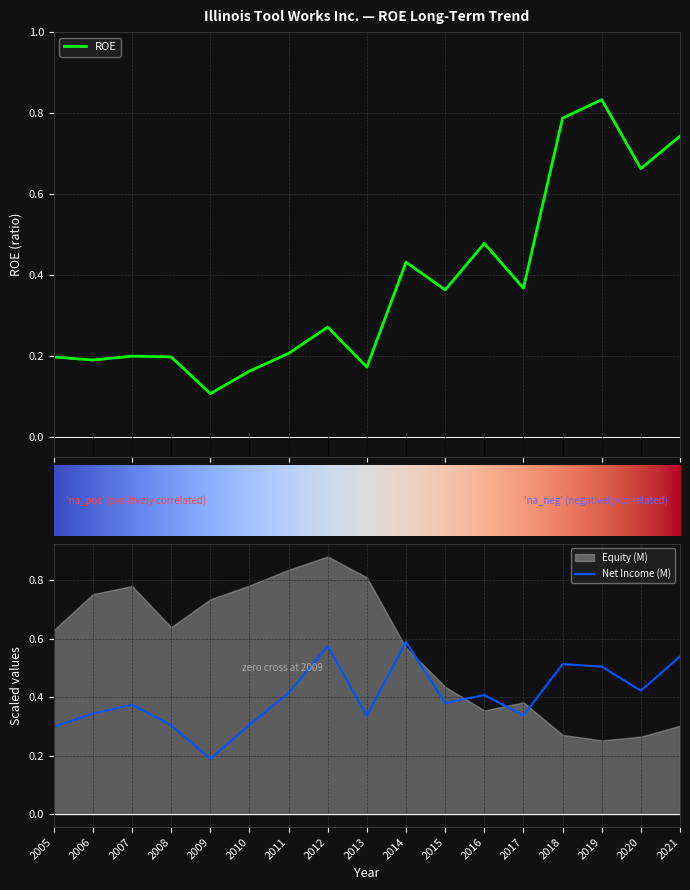

Is it true that Net Income (M) equals 0.4 at 2005?

False